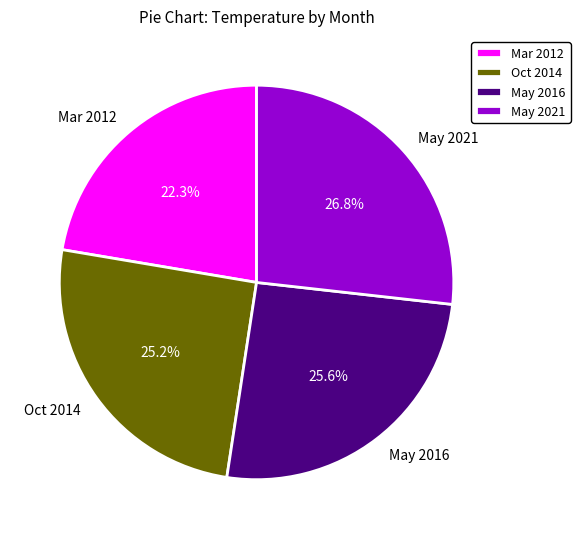

Does any single category account for the majority?

No